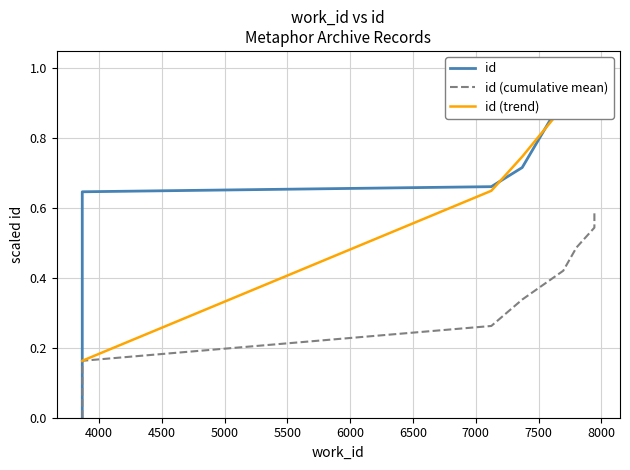

How many data points does each series have?

10